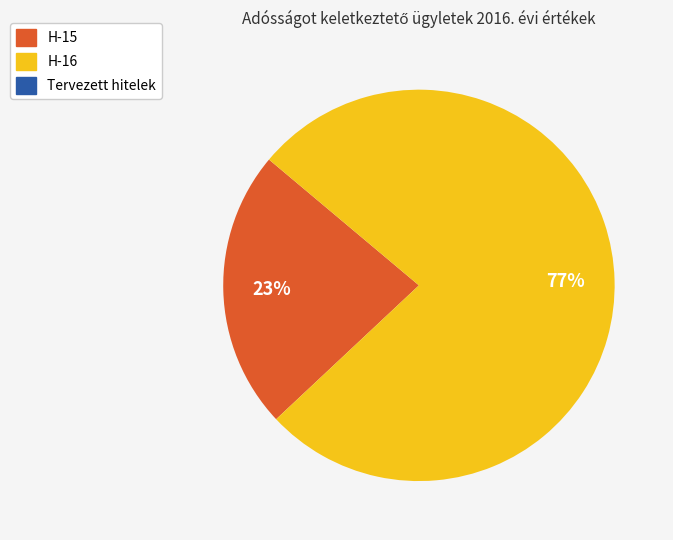

True or false: H-16 accounts for 65% of the total.

False